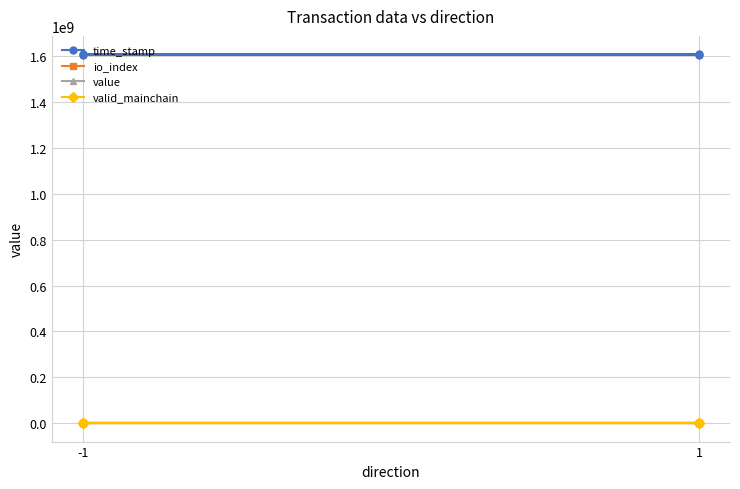

List the series in order of their peak value, lowest first.

valid_mainchain, value, io_index, time_stamp